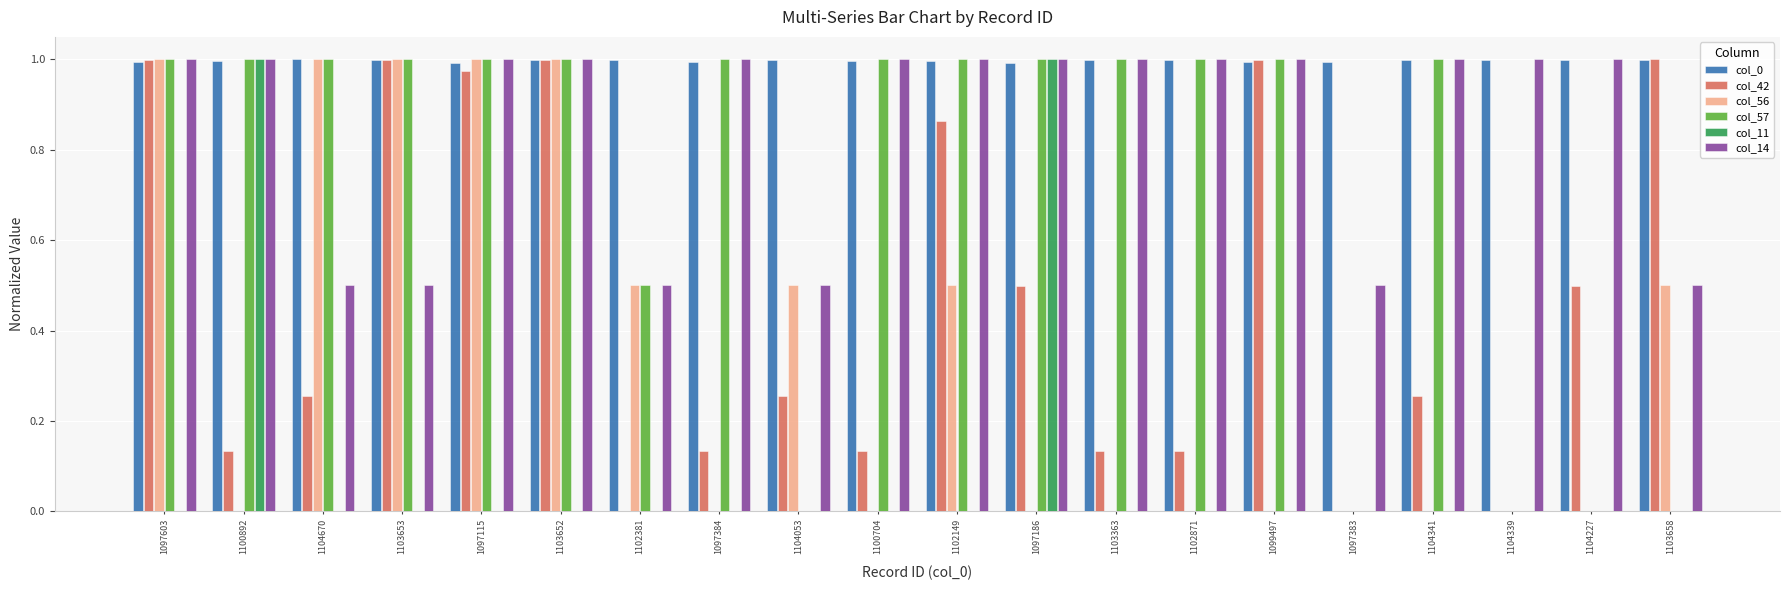

The value of col_56 at 1102381 is 0.5. True or false?

True